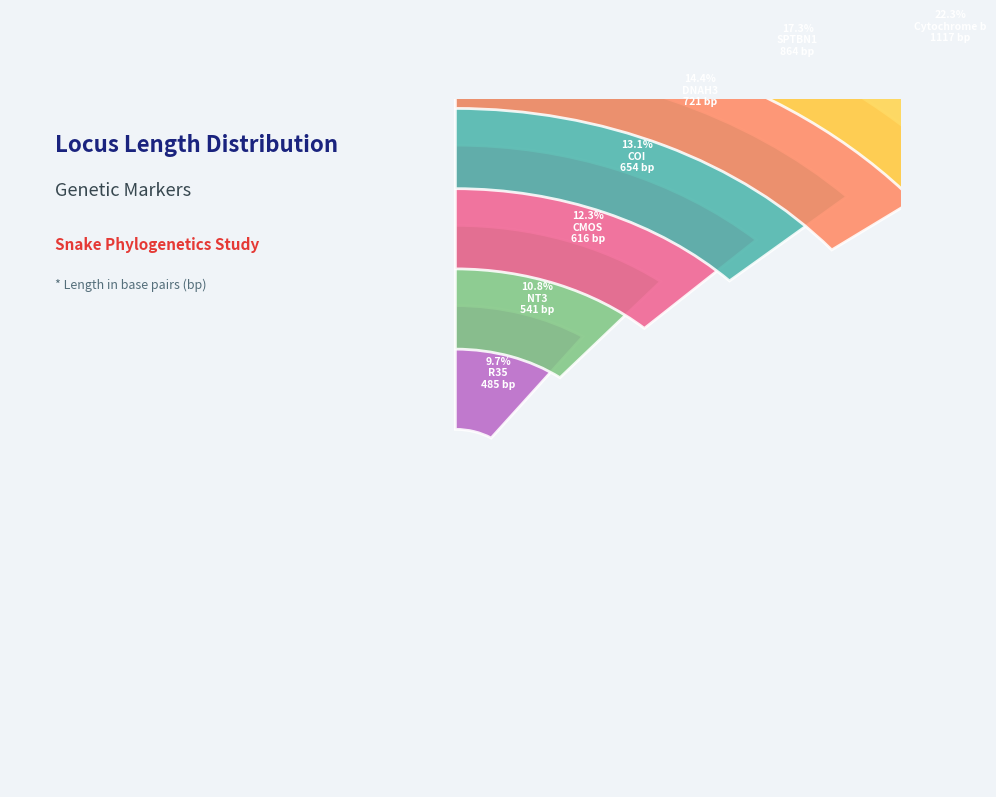

How much of the chart is everything except Cytochrome b?

77.7%